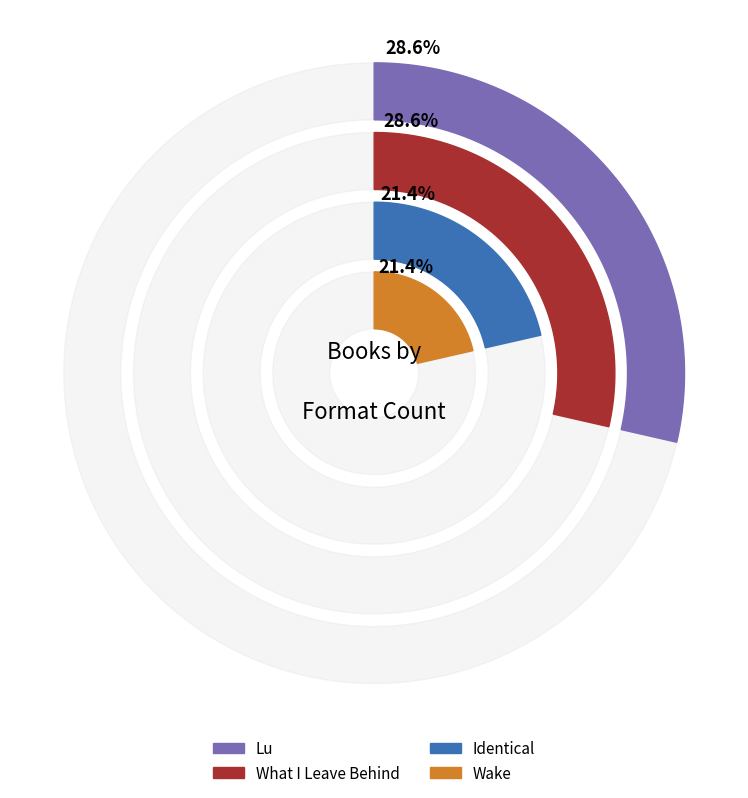

What is the ratio of the value at What I Leave Behind to the value at Identical?

1.3